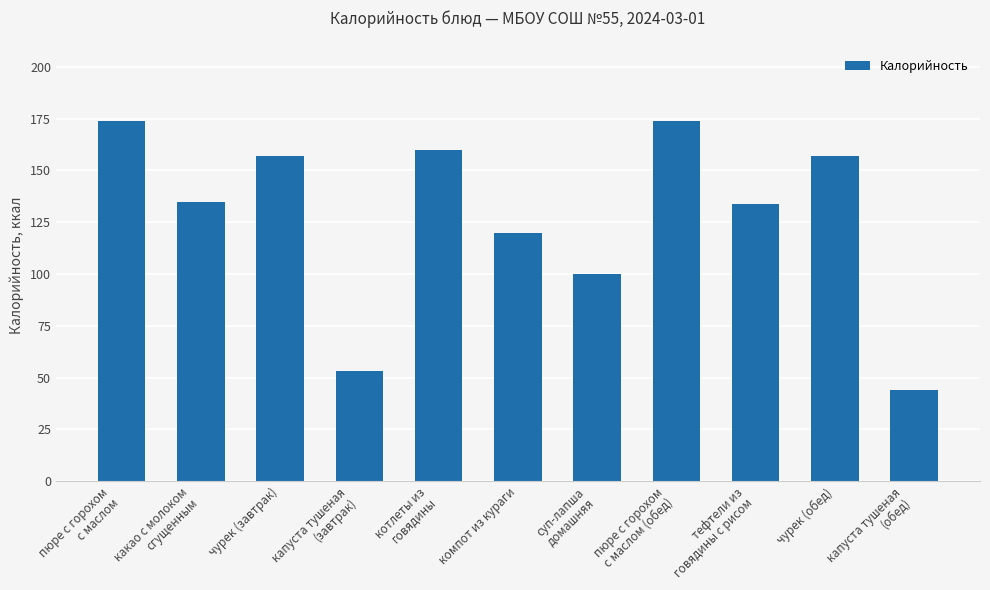

What is the minimum value shown in the chart?

44